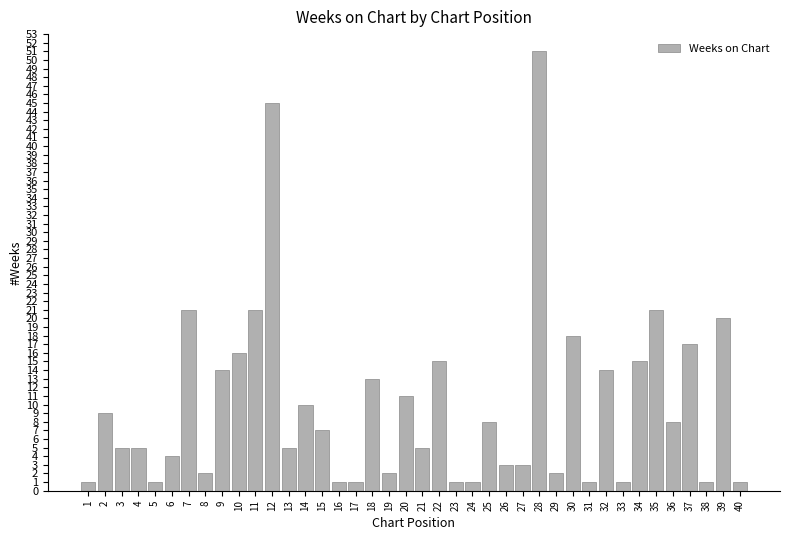

What is the value of the 25th bar from the left?

8